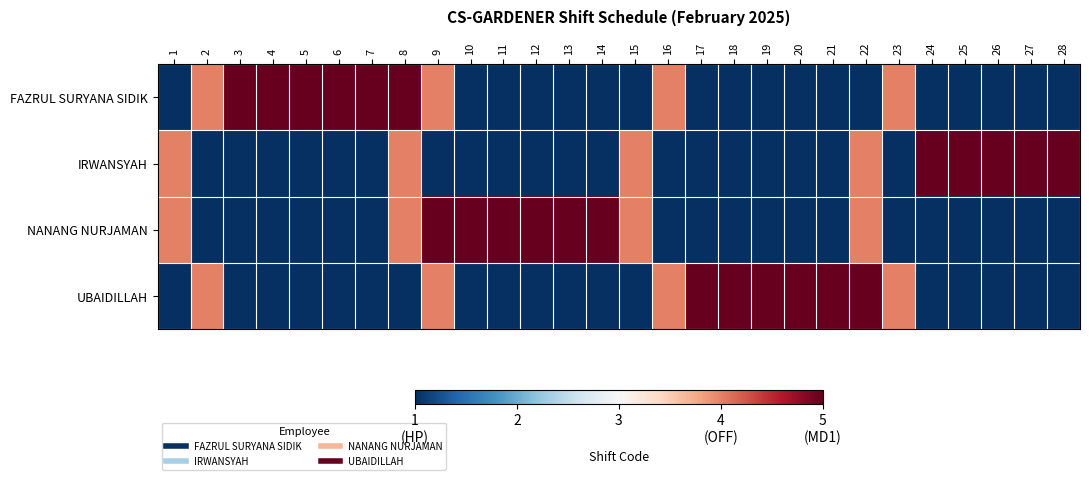

Rank the series by their maximum value, from lowest to highest.

FAZRUL SURYANA SIDIK, IRWANSYAH, NANANG NURJAMAN, UBAIDILLAH